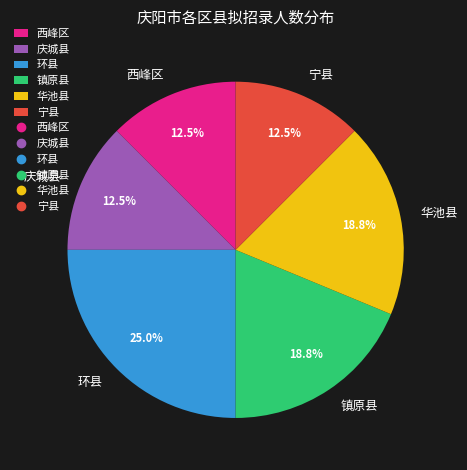

How many segments does this pie chart have?

6